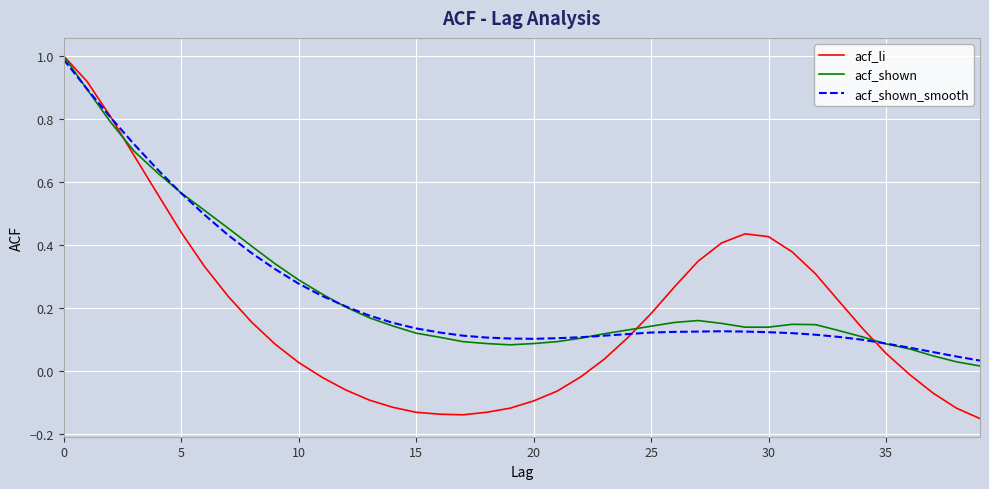

What is the maximum value for acf_shown?

1.0